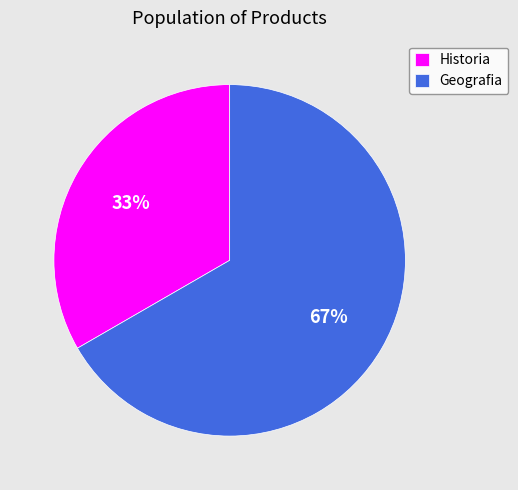

Does any single category account for the majority?

Yes